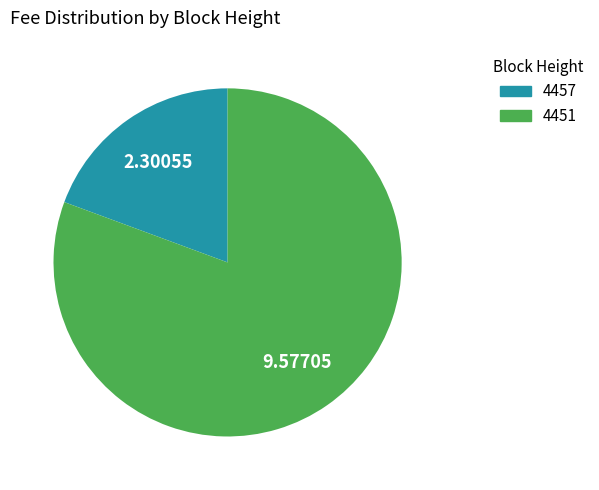

Is it true that 4451 is 81% of the pie?

True